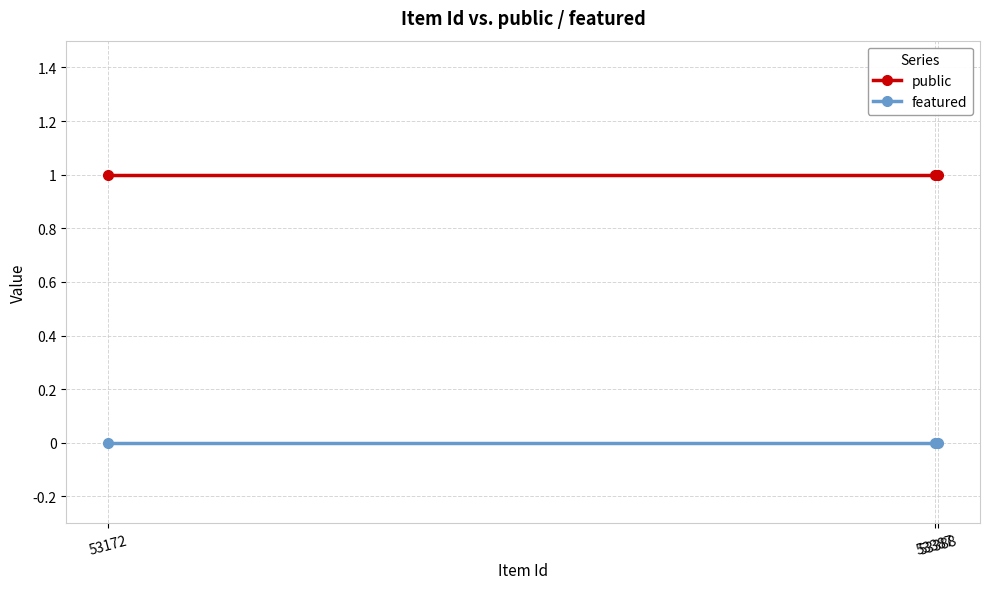

Rank the series by their average value, from lowest to highest.

featured, public